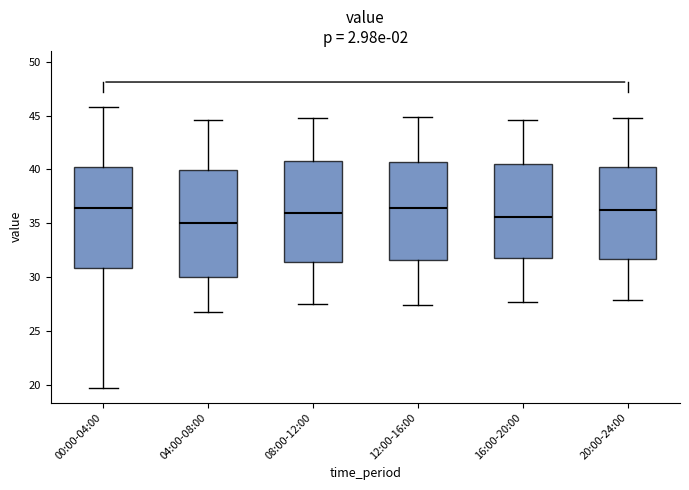

Reading left to right, read every box against the y-axis: the position of its median line, the range the box covers, and the ends of its whiskers. The values are not printed on the chart, so give them approximately, as read against the axis.

00:00-04:00: median 36.5, box 31.0 to 40.5, whiskers 19.5 to 46.0
04:00-08:00: median 35.0, box 30.0 to 40.0, whiskers 27.0 to 44.5
08:00-12:00: median 36.0, box 31.5 to 41.0, whiskers 27.5 to 45.0
12:00-16:00: median 36.5, box 31.5 to 40.5, whiskers 27.5 to 45.0
16:00-20:00: median 35.5, box 32.0 to 40.5, whiskers 27.5 to 44.5
20:00-24:00: median 36.5, box 31.5 to 40.5, whiskers 28.0 to 45.0